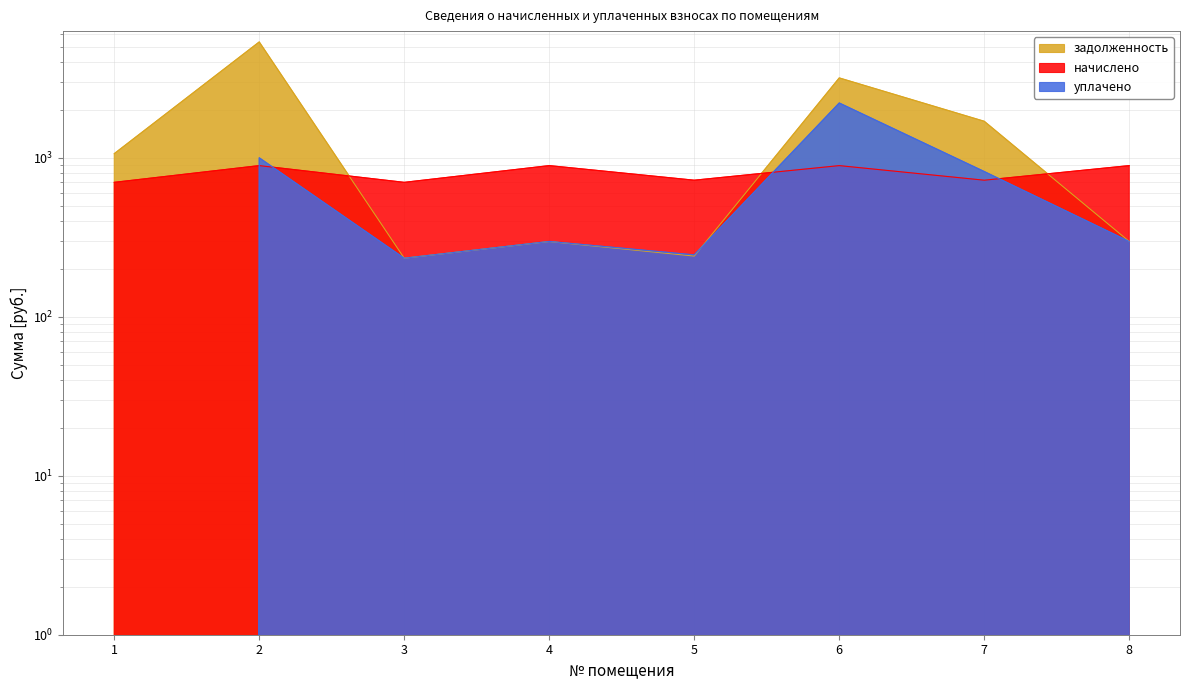

Reading right to left, extract all data points from this chart.

начислено: 893.0	722.9	893.0	722.9	893.0	700.8	893.0	700.8
уплачено: 297.7	819.7	2212.2	245.2	297.7	233.6	1000.0	0.0
задолженность: 297.7	1697.3	3180.3	241.0	297.4	233.6	5356.7	1061.8